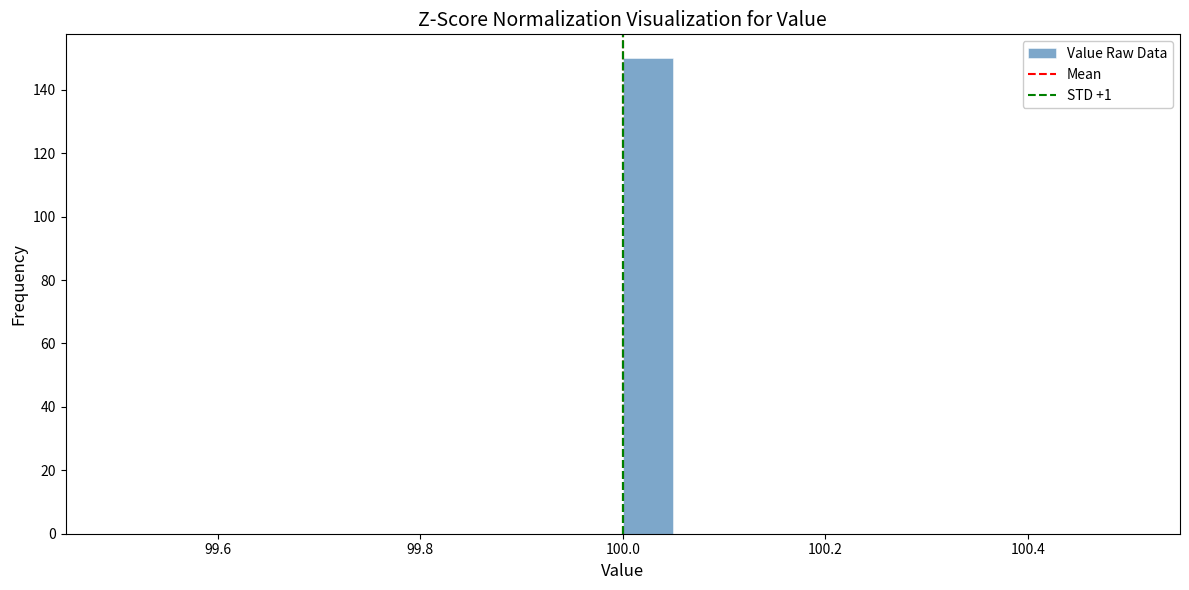

Around what value on the x-axis is the tallest bar? Give the approximate position of its centre, as read against the axis.

100.02